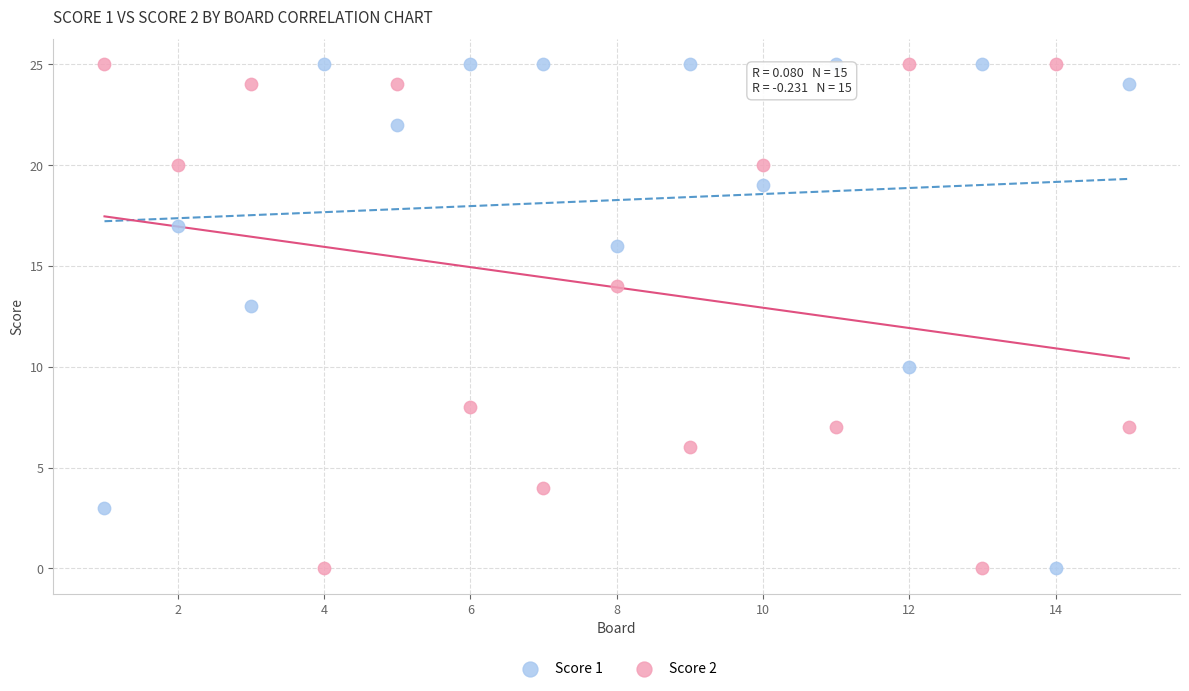

What is the X range (max minus min) for the scatter plot?

14